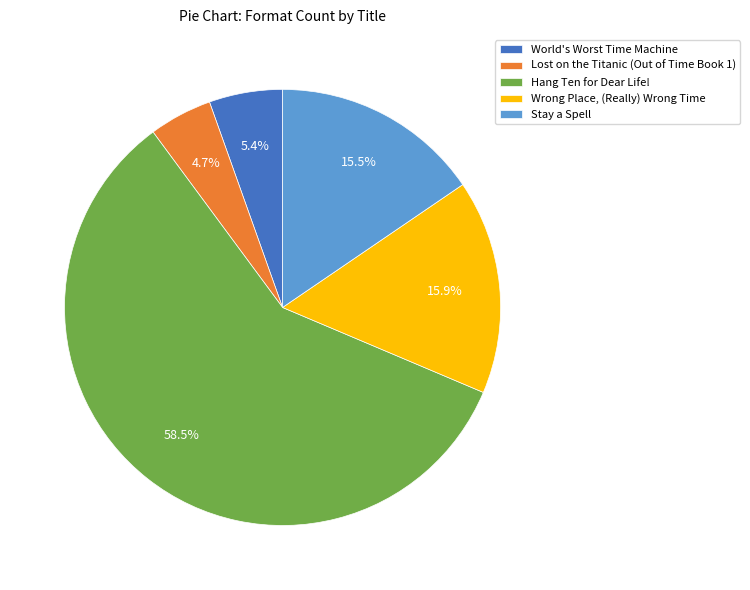

What percentage do Stay a Spell and Wrong Place, (Really) Wrong Time together represent?

31.4%